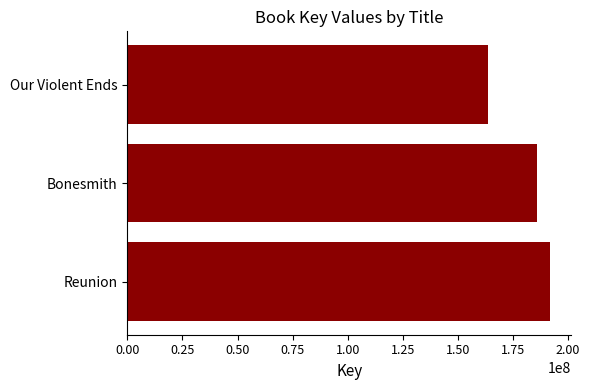

Reading top to bottom, list all the values displayed in this chart.

163828222	186127377	191898569